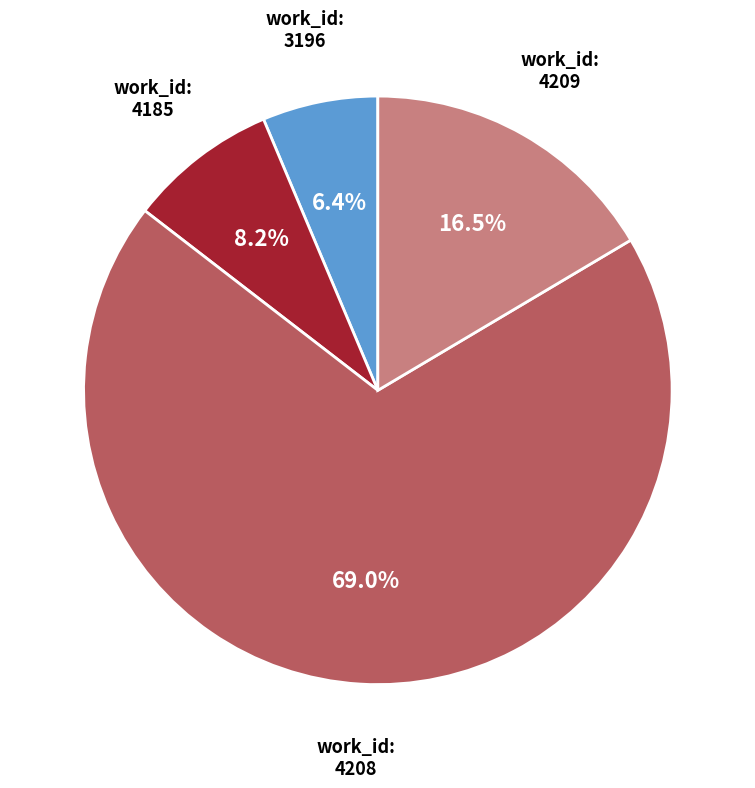

To the nearest percent, what is the difference between the largest and smallest slice percentages?

63%